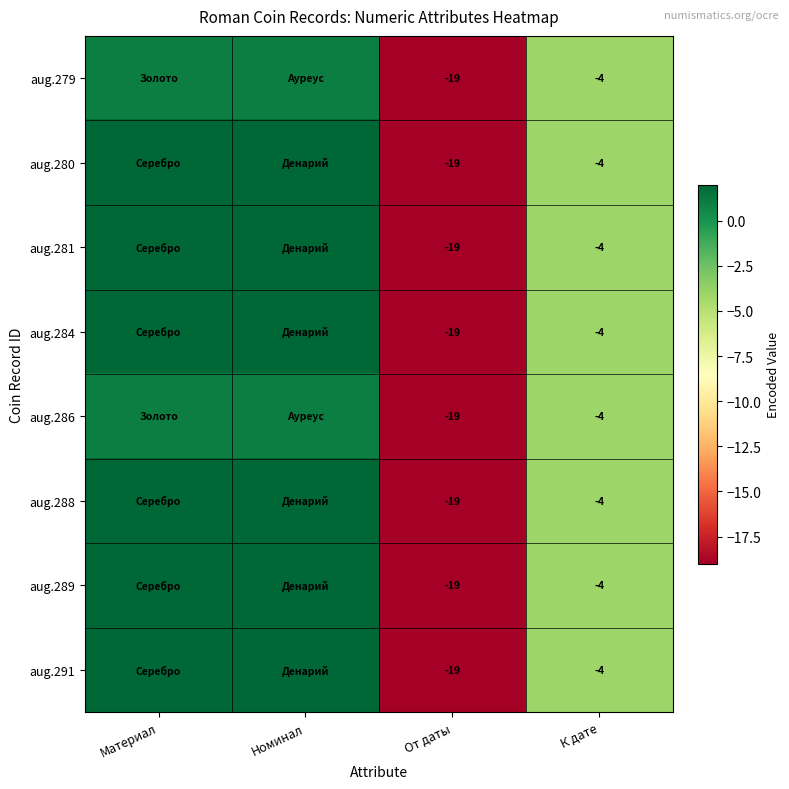

How many distinct data groups are displayed?

8